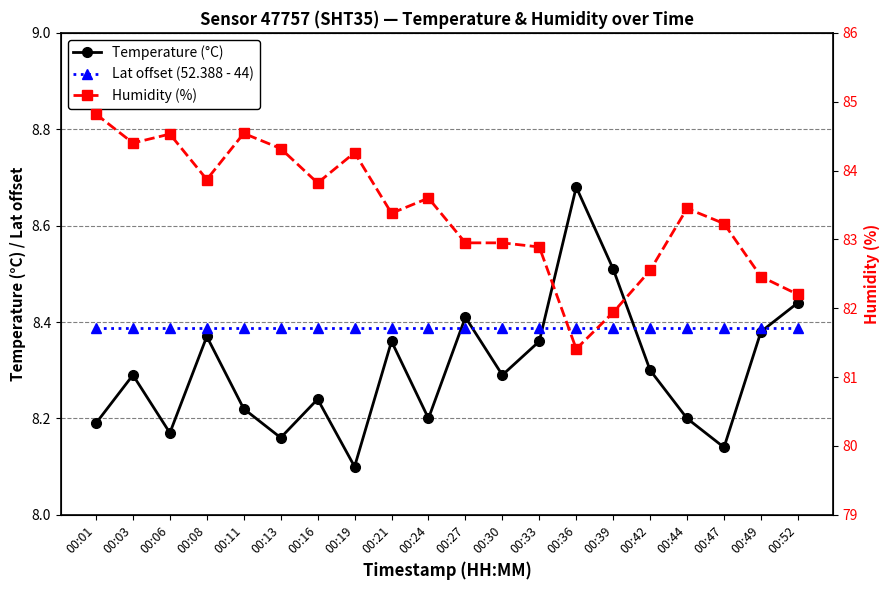

What are all the series names shown in the legend?

Temperature (°C), Lat offset (52.388 - 44), Humidity (%)